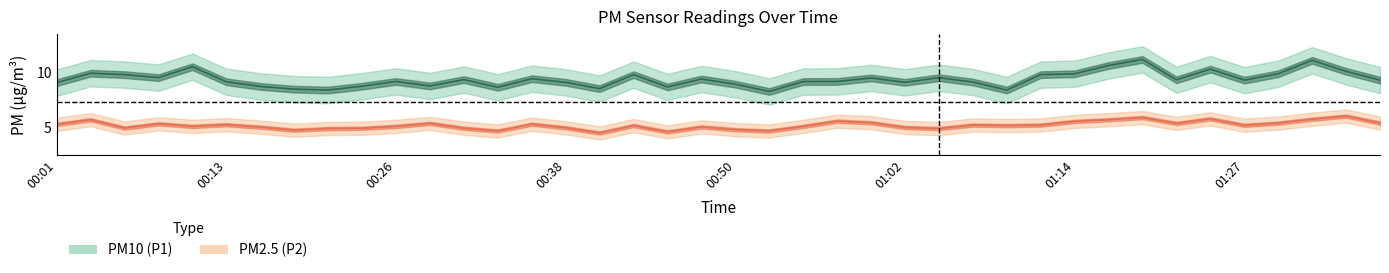

Is the value of P2 at 00:35 greater than the value of P1 at 01:36?

No